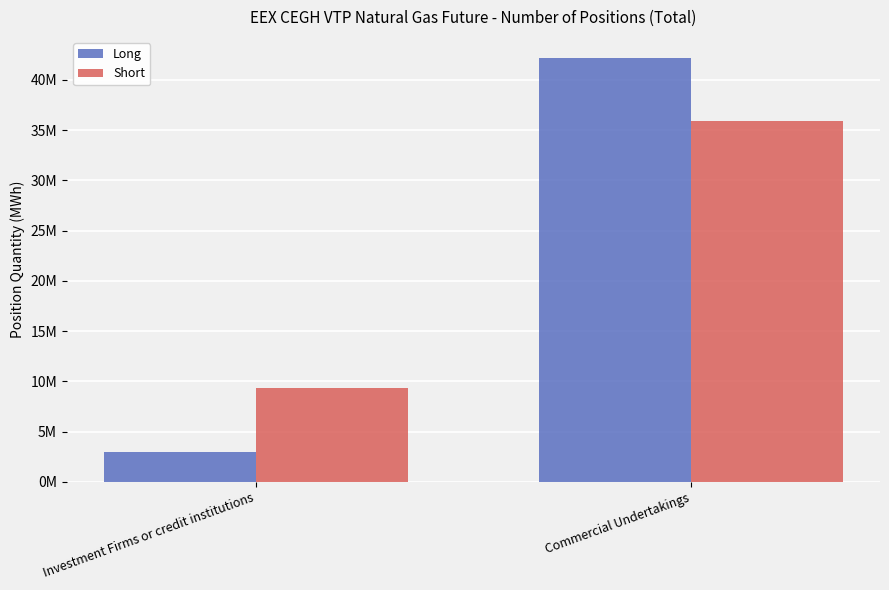

What position from the right is Commercial Undertakings?

1